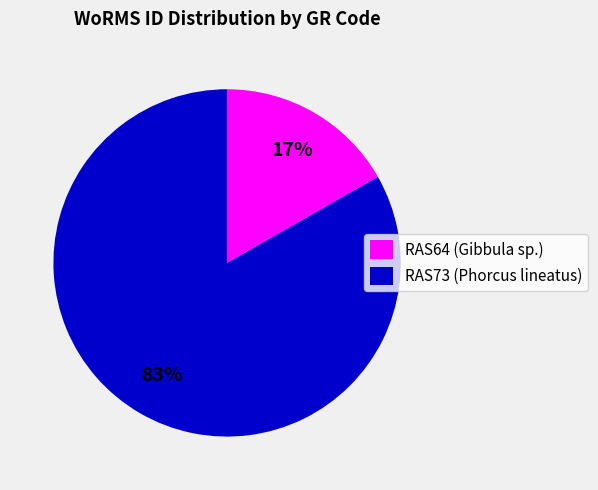

To the nearest percent, what is the combined percentage of RAS64 (Gibbula sp.) and RAS73 (Phorcus lineatus)?

100%